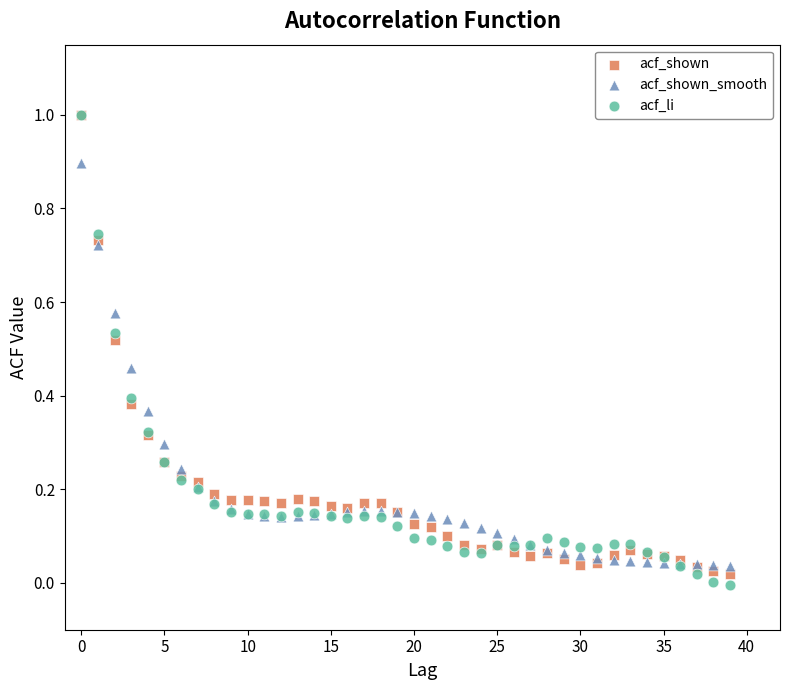

Which series has the largest Y range (max minus min)?

acf_li